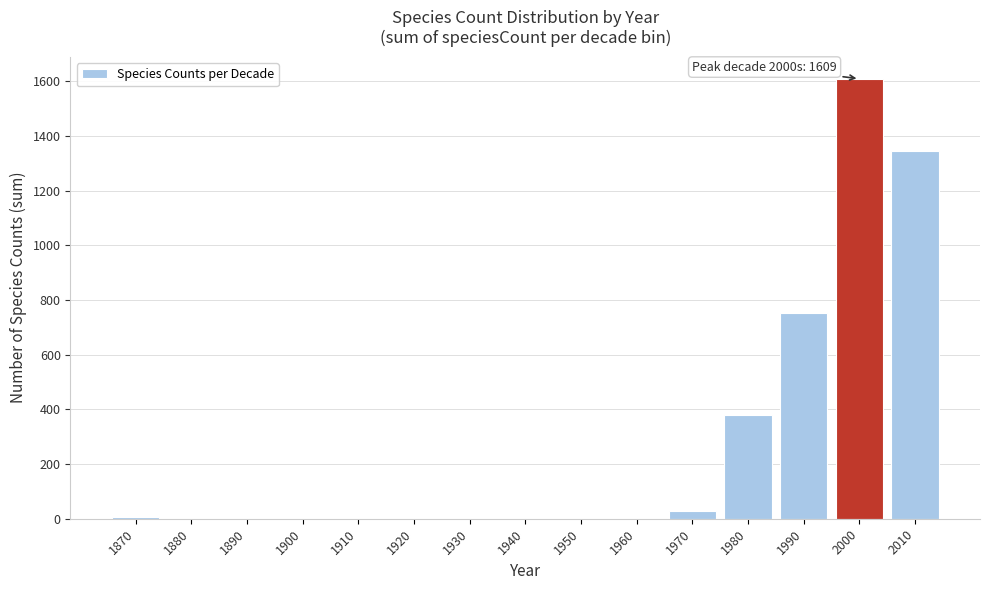

Reading left to right, transcribe all the data shown in this chart.

1870=7	1880=0	1890=0	1900=0	1910=0	1920=0	1930=0	1940=0	1950=0	1960=0	1970=29	1980=379	1990=751	2000=1609	2010=1344